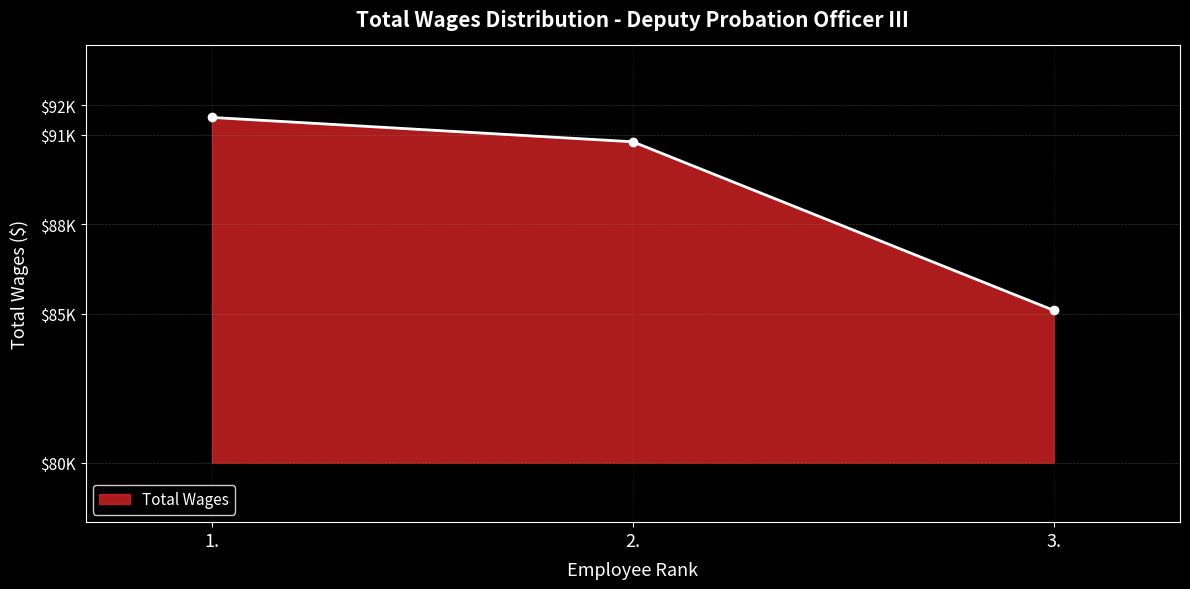

What is the label of the 3rd point from the left?

3.